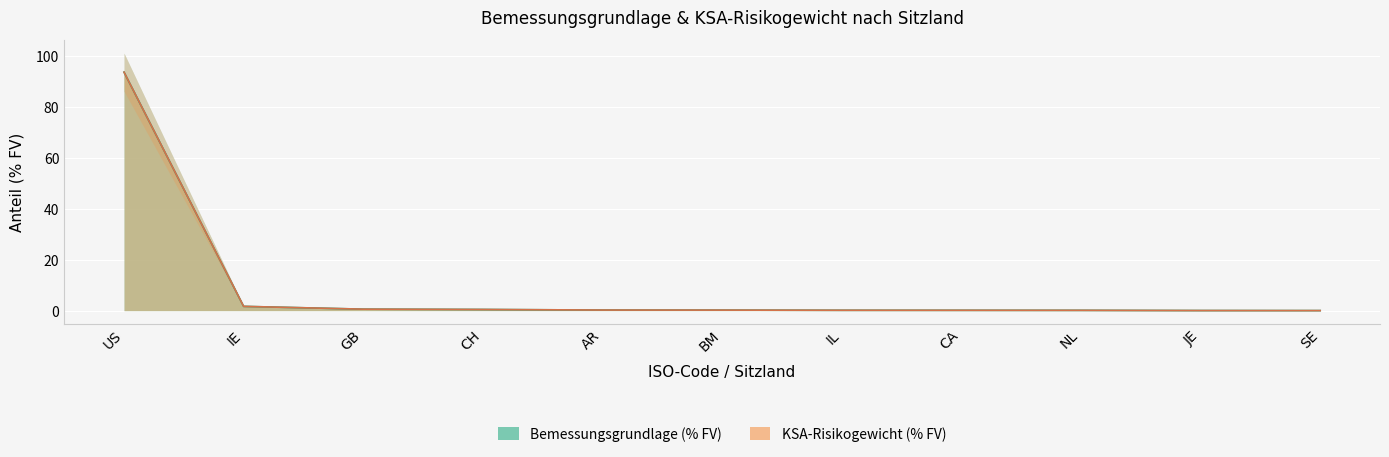

At how many categories does at least one series exceed 77?

1